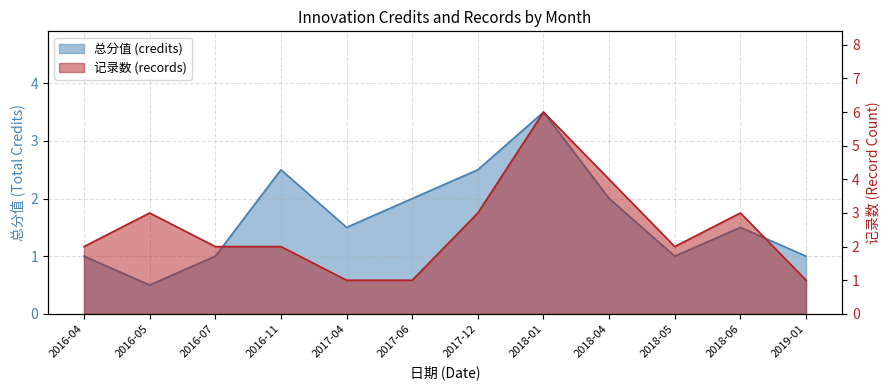

Between 2016-07 and 2018-05, which series saw the biggest shift?

总分值 (credits)